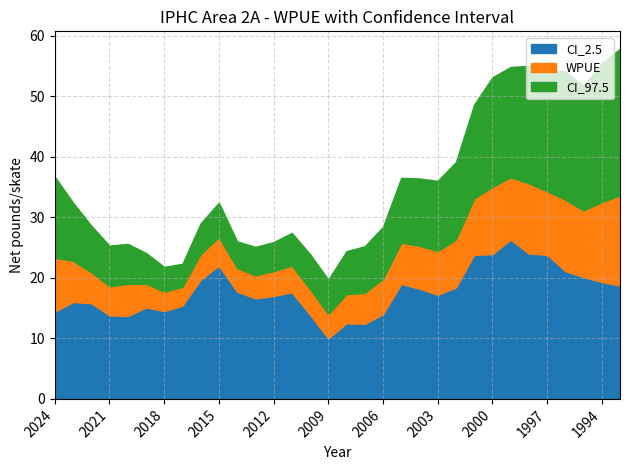

What value does the CI_2.5 series have at 2010?

13.9